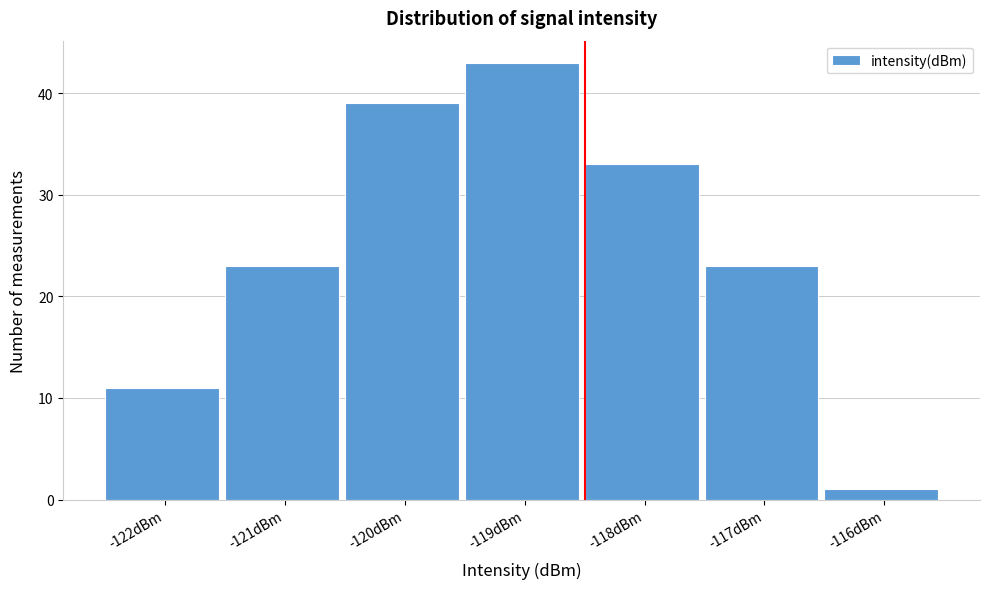

Reading left to right, what are all the values shown in this chart?

-122dBm=11	-121dBm=23	-120dBm=39	-119dBm=43	-118dBm=33	-117dBm=23	-116dBm=1